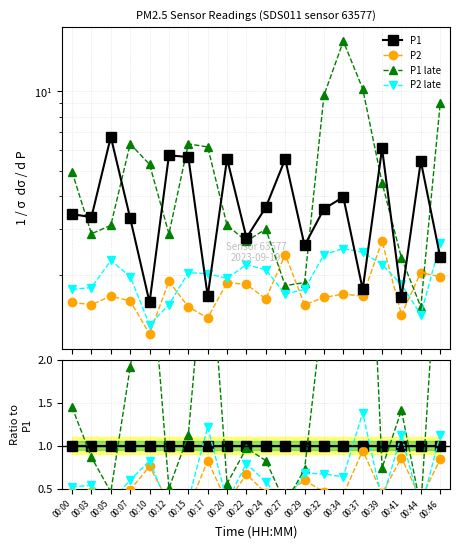

Reading left to right, transcribe all the data shown in this chart.

P1: 1.0	1.0	1.0	1.0	1.0	1.0	1.0	1.0	1.0	1.0	1.0	1.0	1.0	1.0	1.0	1.0	1.0	1.0	1.0	1.0
P2: 0.5	0.5	0.2	0.5	0.8	0.3	0.3	0.8	0.3	0.7	0.4	0.4	0.6	0.5	0.4	0.9	0.4	0.9	0.4	0.8
P1 late: 1.4	0.9	0.5	1.9	3.3	0.5	1.1	3.7	0.6	1.0	0.8	0.3	0.7	2.7	3.9	5.8	0.7	1.4	0.3	3.8
P2 late: 0.5	0.5	0.3	0.6	0.8	0.3	0.4	1.2	0.4	0.8	0.6	0.3	0.7	0.7	0.6	1.4	0.4	1.1	0.3	1.1